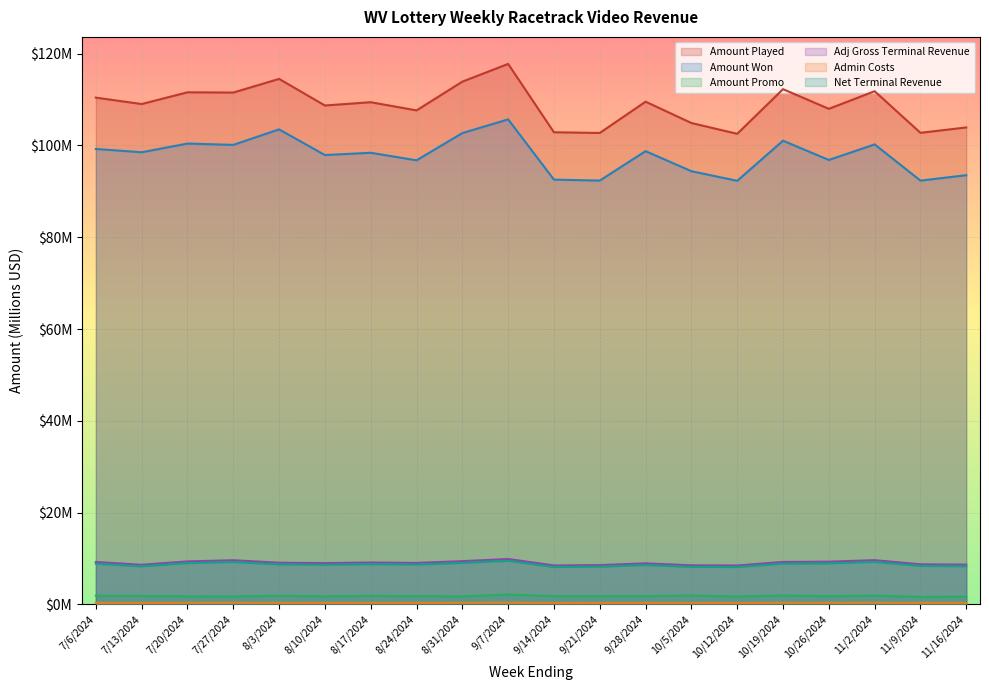

What is the label of the 9th point from the left?

8/31/2024